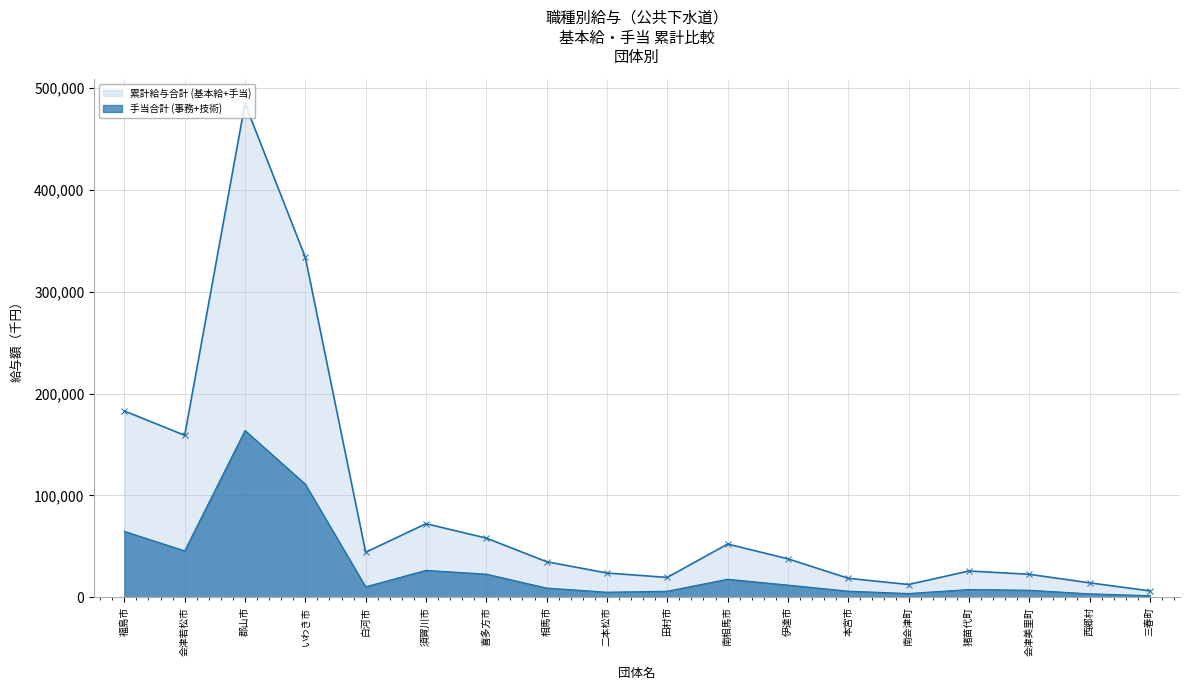

List the series in order of their peak value, lowest first.

手当合計 (事務+技術), 累計給与合計 (基本給+手当)